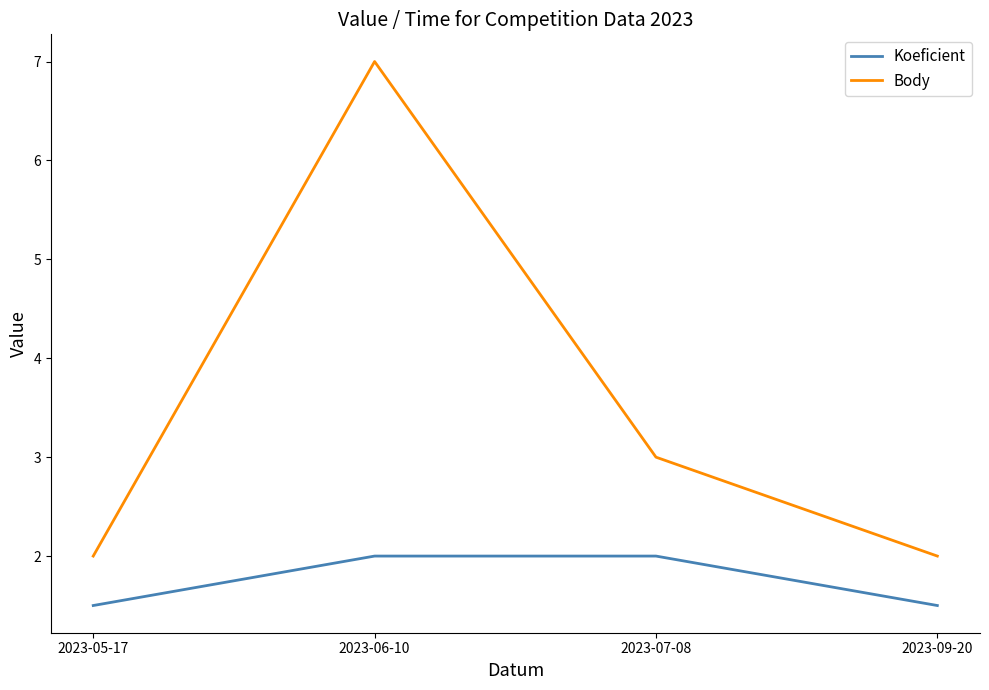

What is the difference between the Koeficient values at 2023-05-17 and 2023-06-10?

0.5